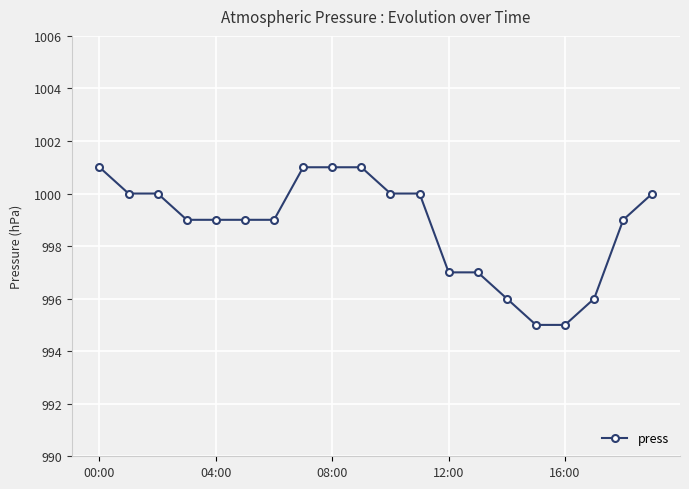

Reading left to right, list all the values displayed in this chart.

1001	1000	1000	999	999	999	999	1001	1001	1001	1000	1000	997	997	996	995	995	996	999	1000